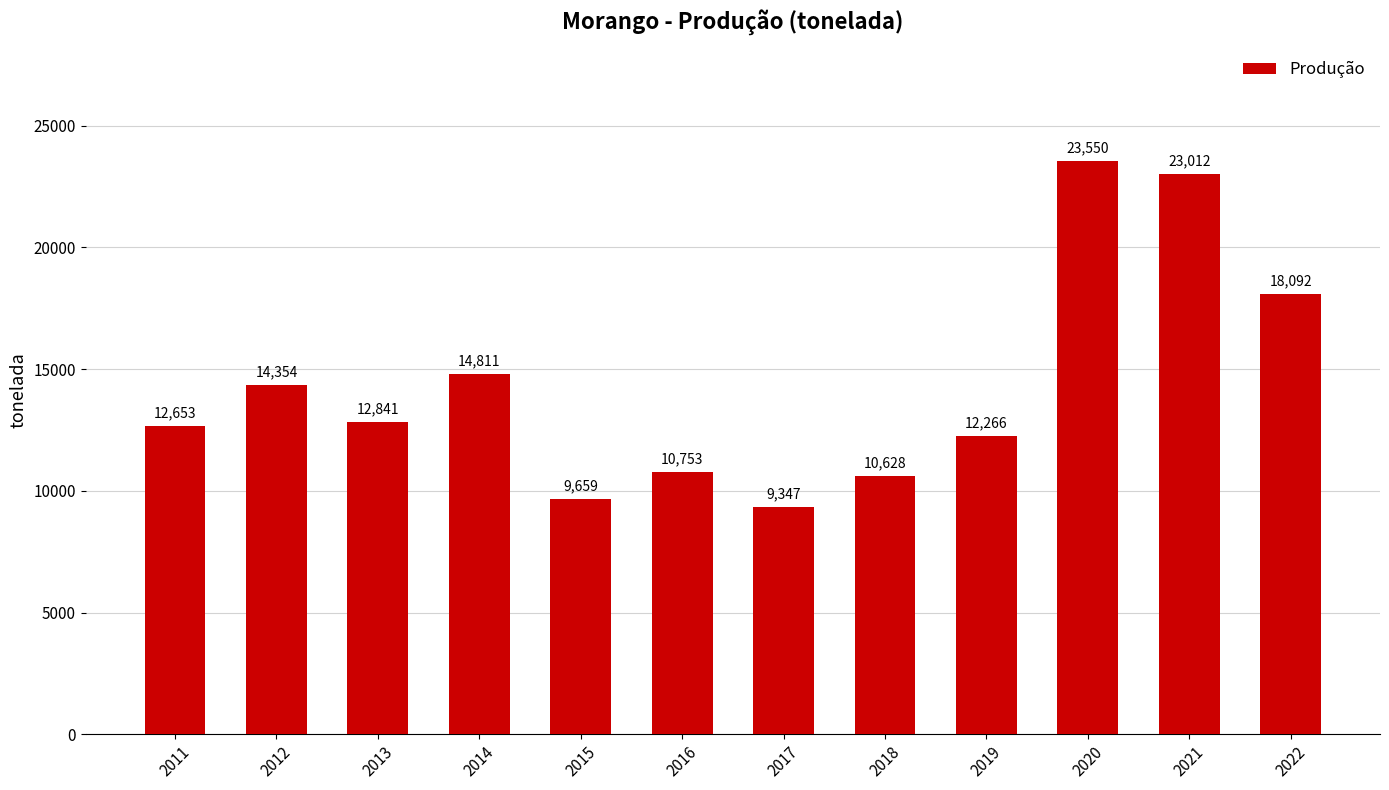

Read the value at 2011.

12653